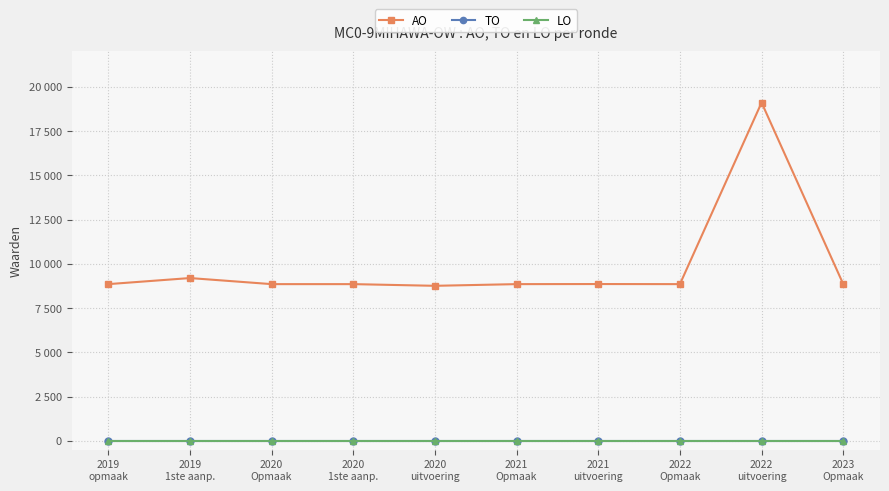

Which category has the highest value in the AO series?

2022
uitvoering